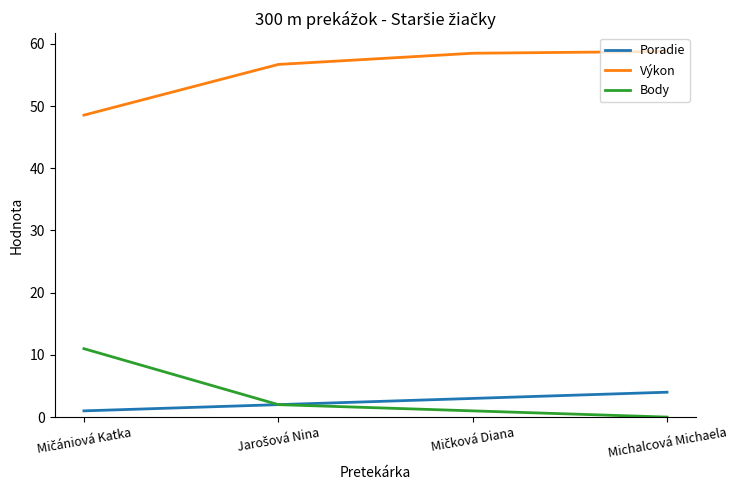

What is the greatest value displayed?

58.8